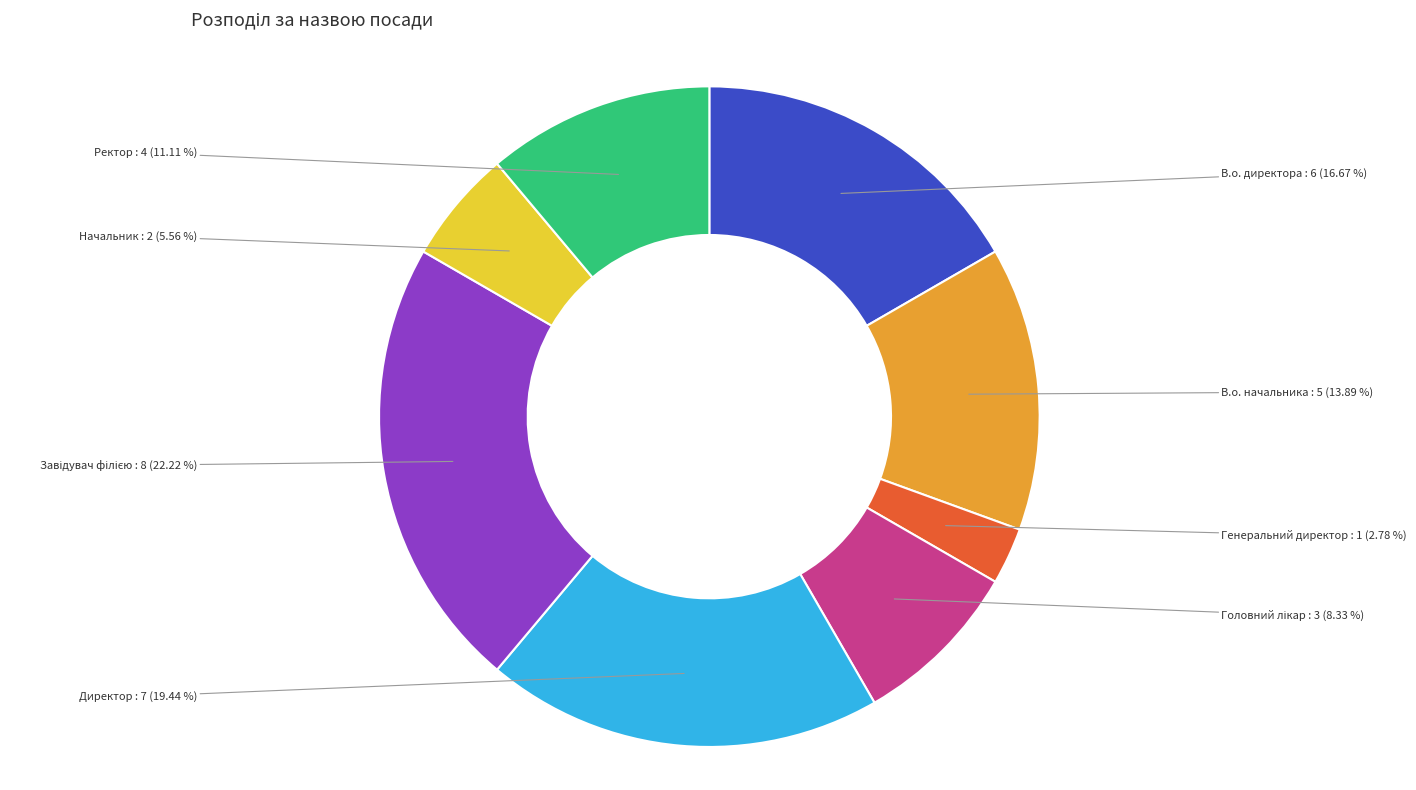

To the nearest percent, what is the average slice percentage?

12%